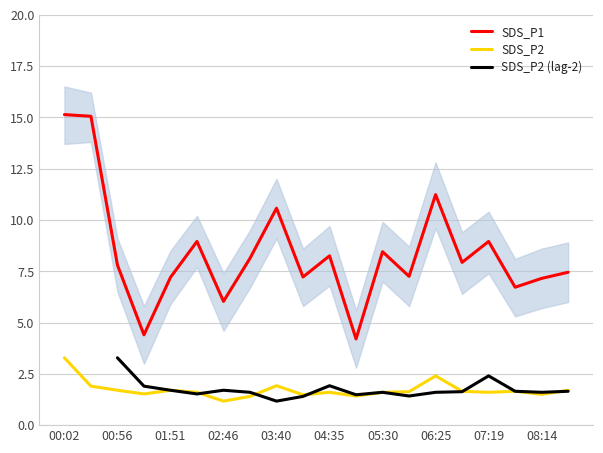

What is the difference between the highest and lowest values at 00:02?

11.9